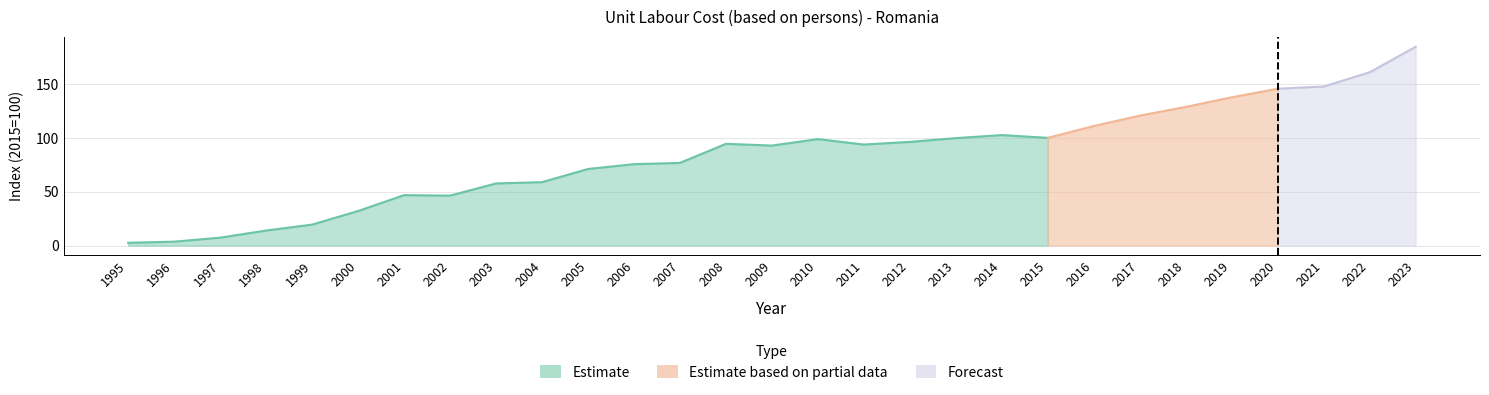

What is the difference between the maximum and minimum values?

182.0